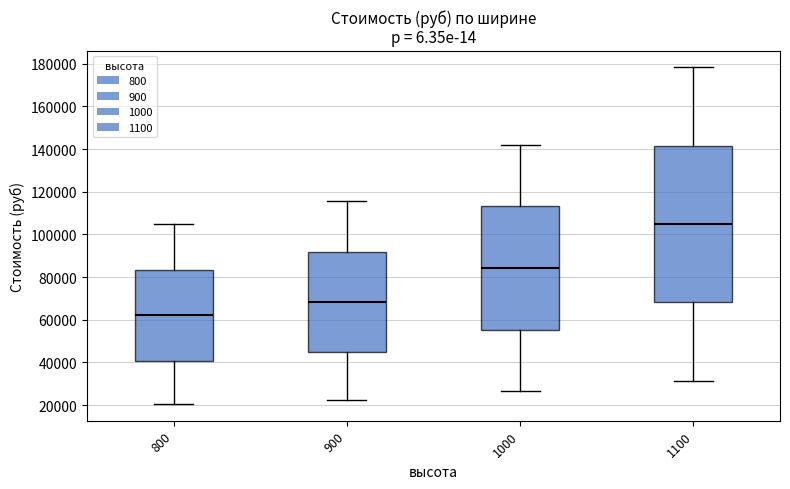

Which box's median line is the highest?

1100